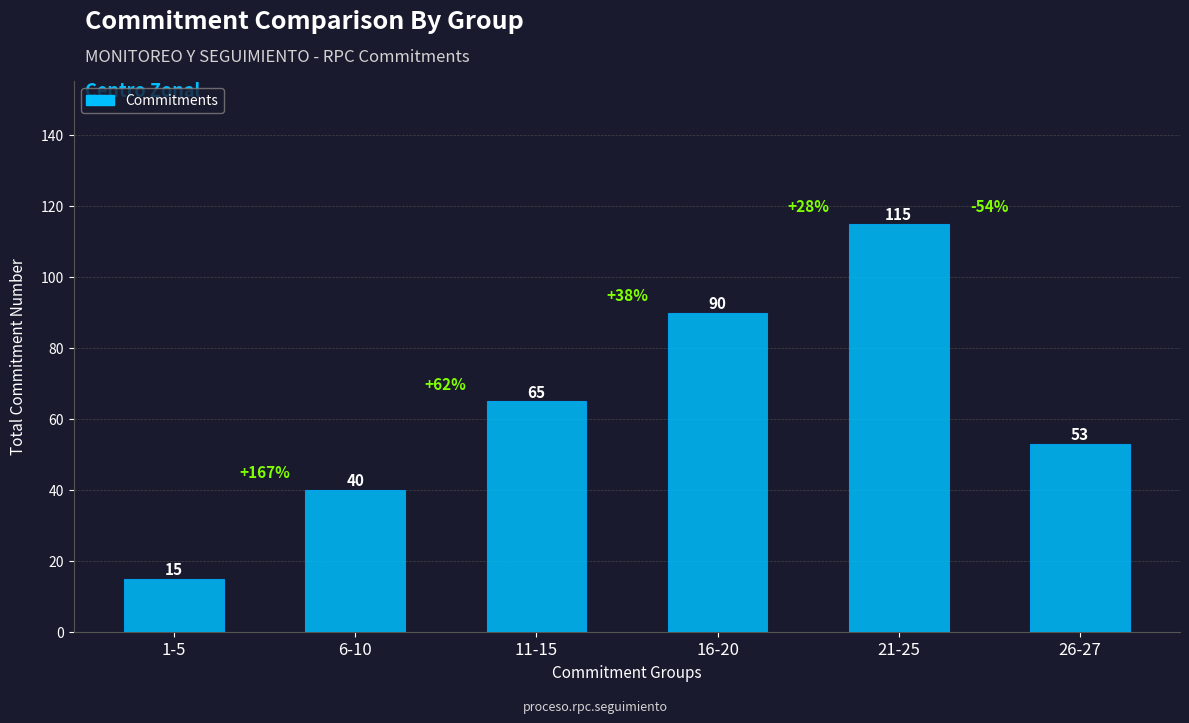

The chart shows a value of 161 at 21-25. True or false?

False